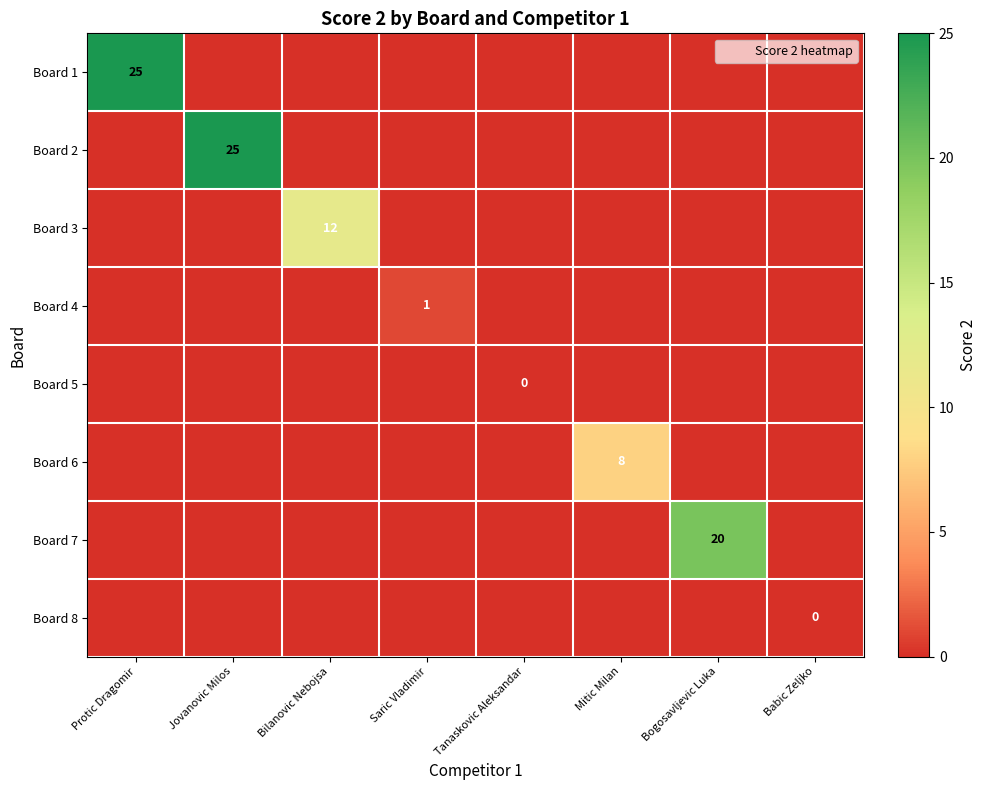

The Board 2 series shows 12 at Babic Zeljko. True or false?

False